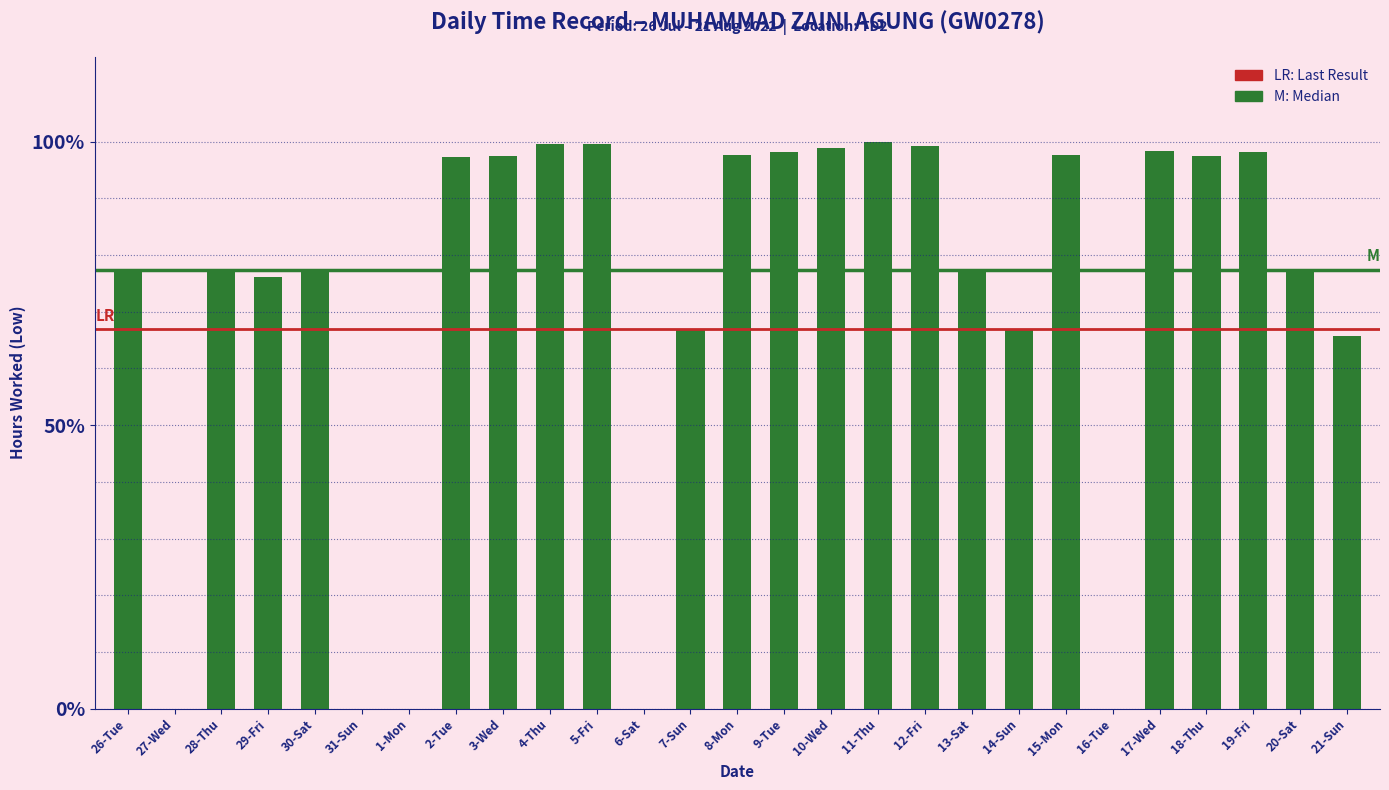

The chart shows a value of 0.0 at 31-Sun. True or false?

True